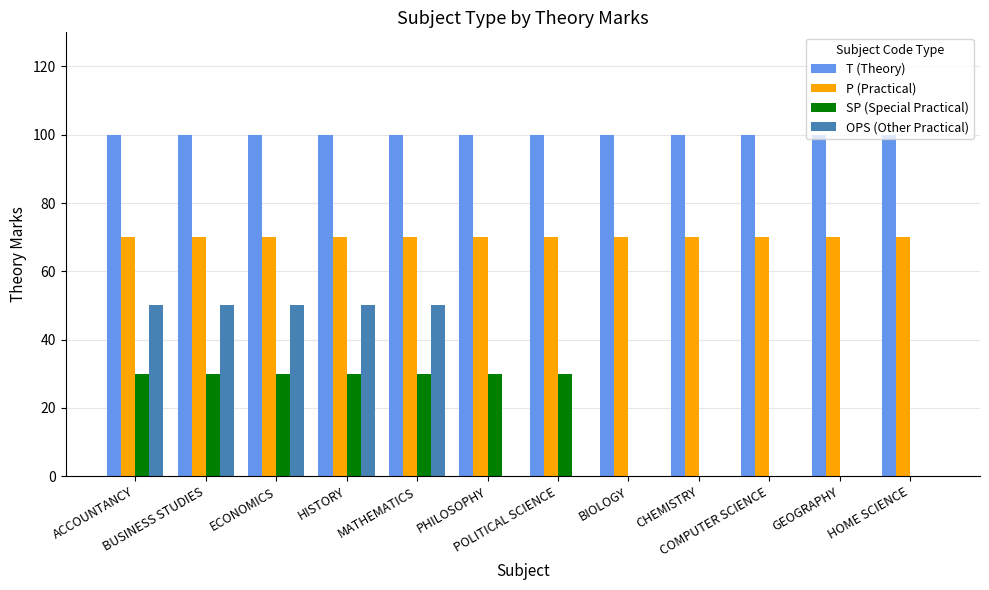

What is the highest value of the P (Practical) series?

70